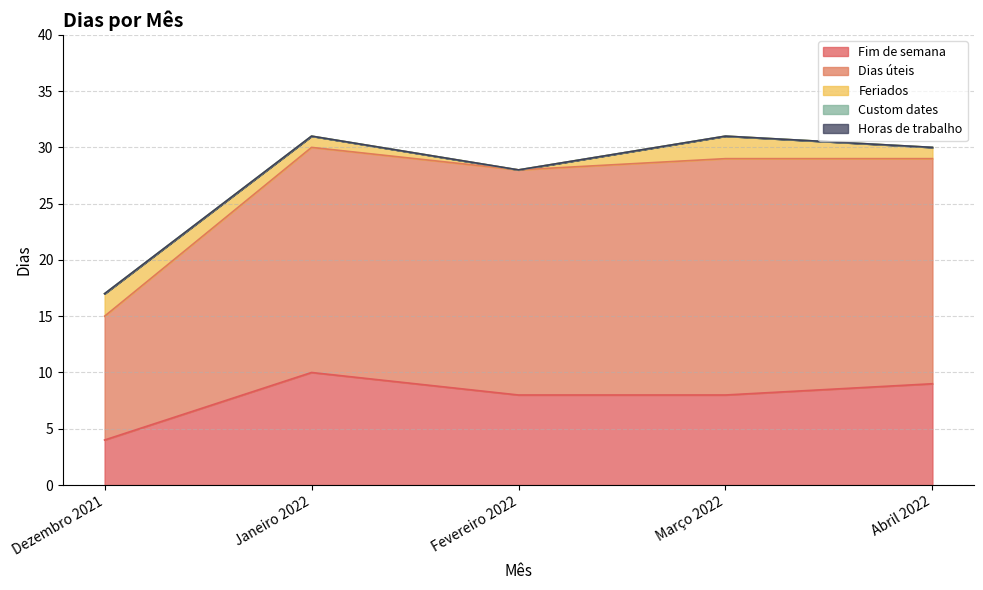

What is the sum of the Fim de semana values at Fevereiro 2022 and Dezembro 2021?

12